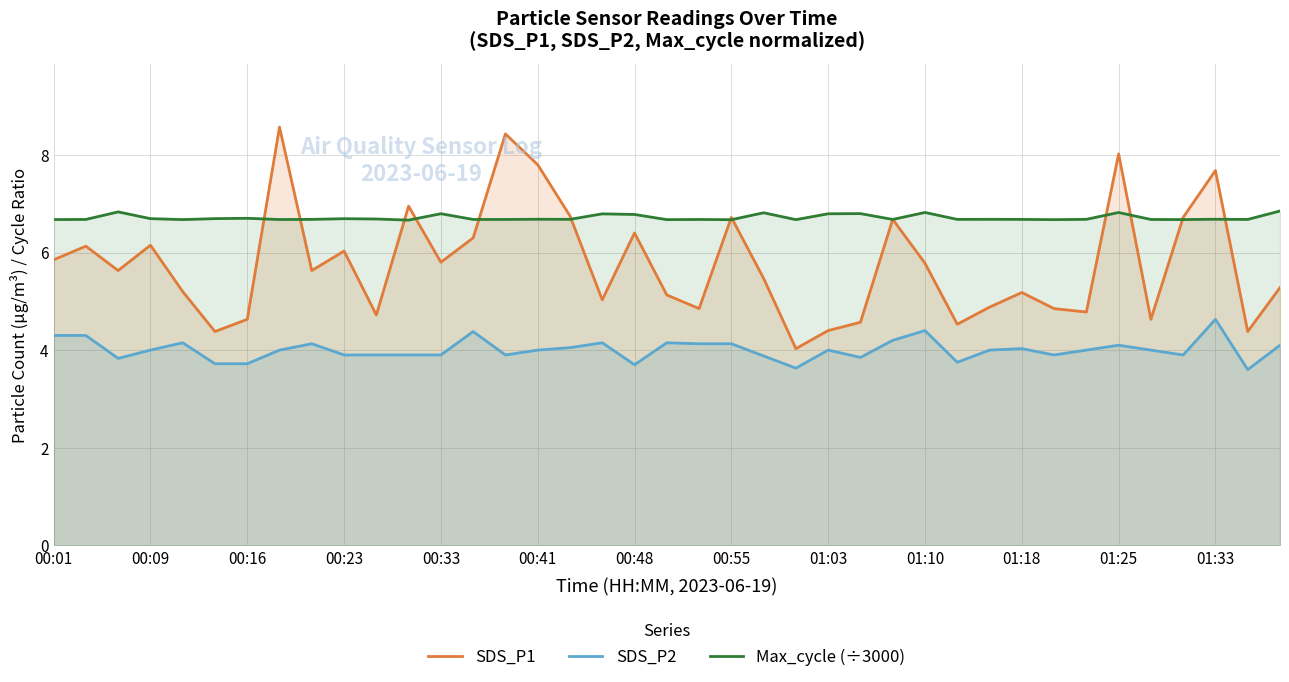

What is the spread (max minus min) of values at 00:55?

2.6